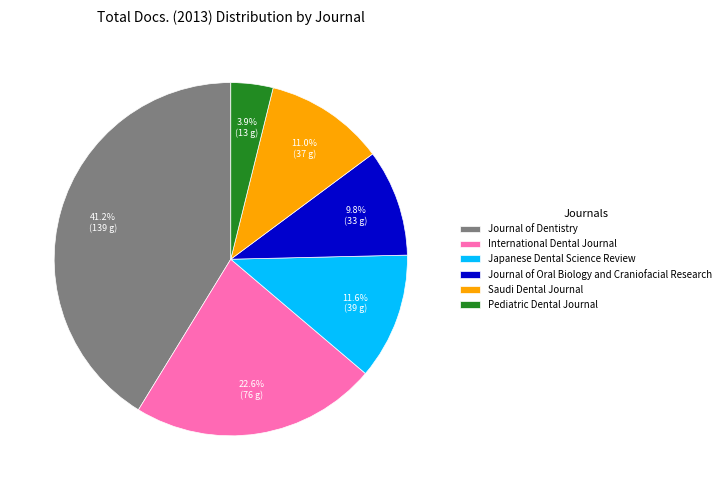

To the nearest percent, what is the difference between the largest and smallest slice percentages?

37%